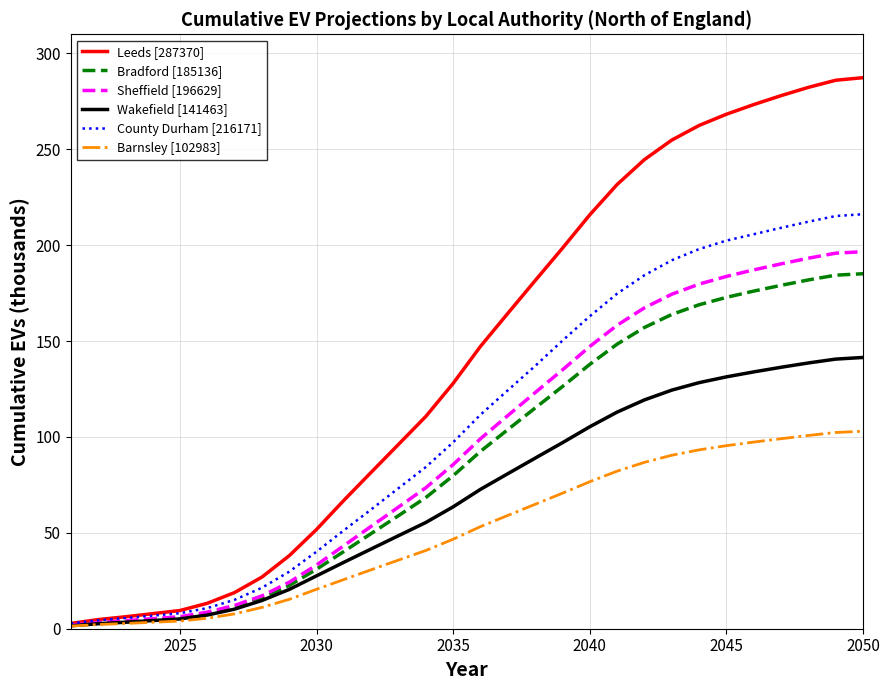

Which series has the largest total across all categories?

Leeds [287370]